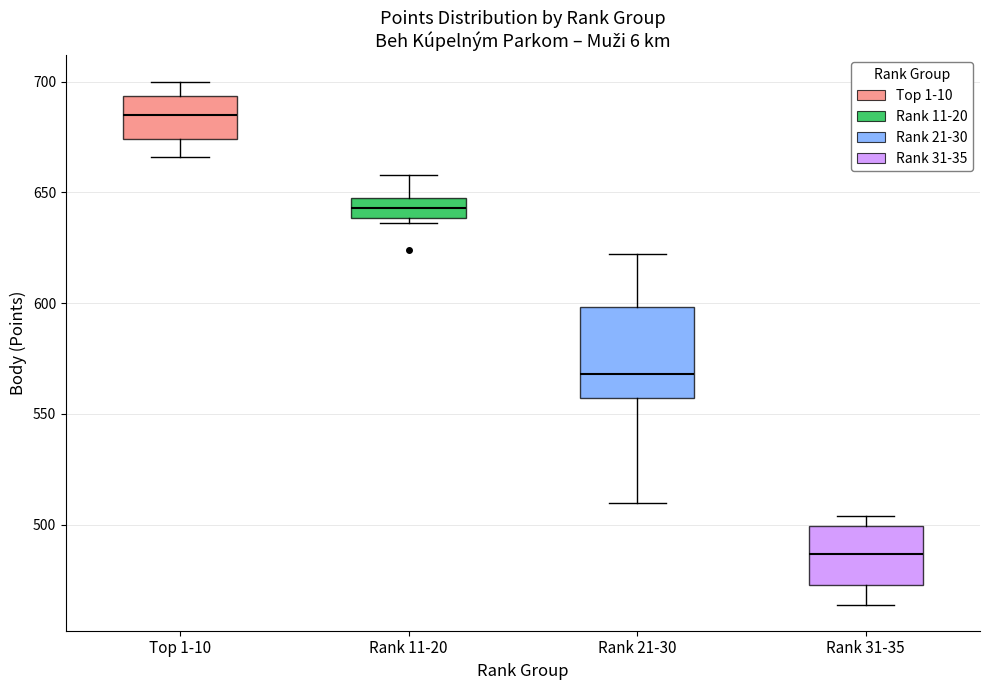

Which box is the tallest, from its lower edge to its upper edge?

Rank 21-30